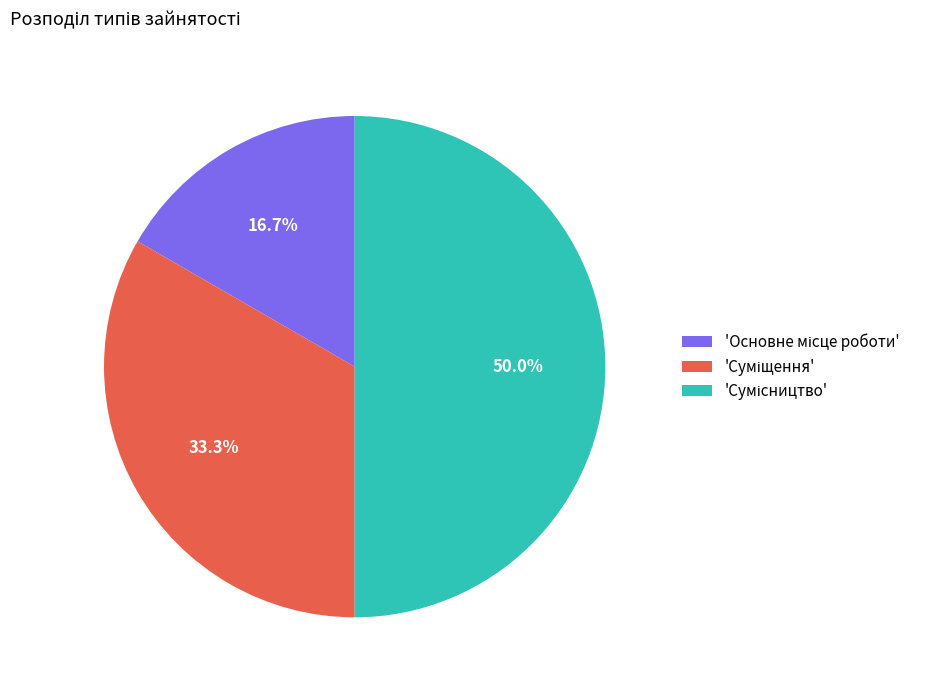

Count the number of slices in the pie.

3